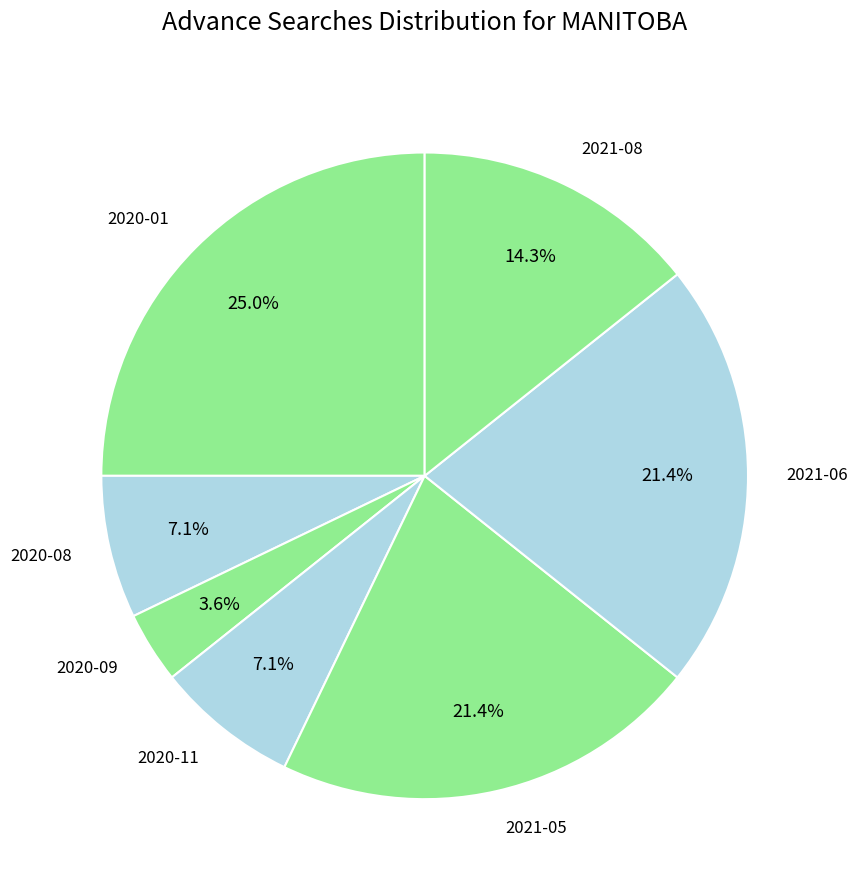

True or false: 2021-05 accounts for 8% of the total.

False